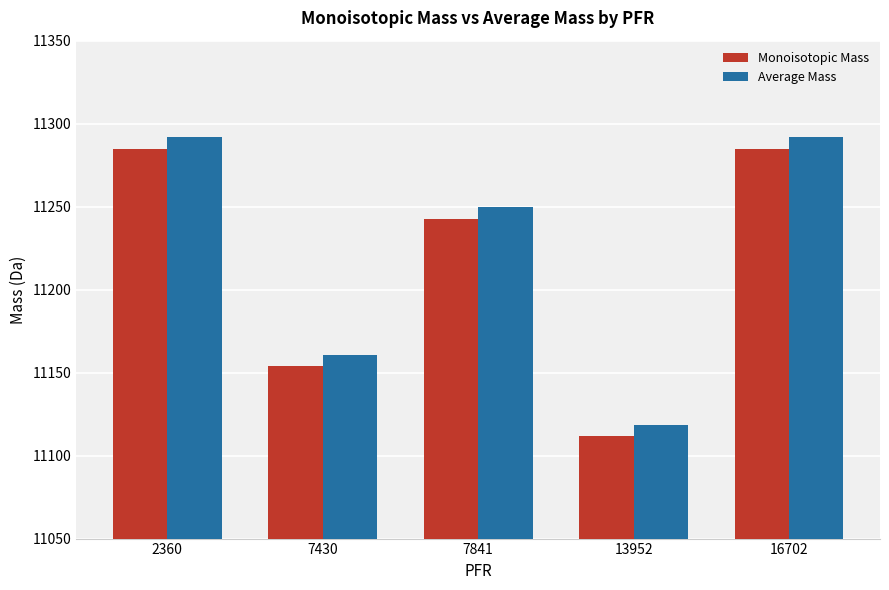

The value of Monoisotopic Mass at 16702 is 11284.8. True or false?

True